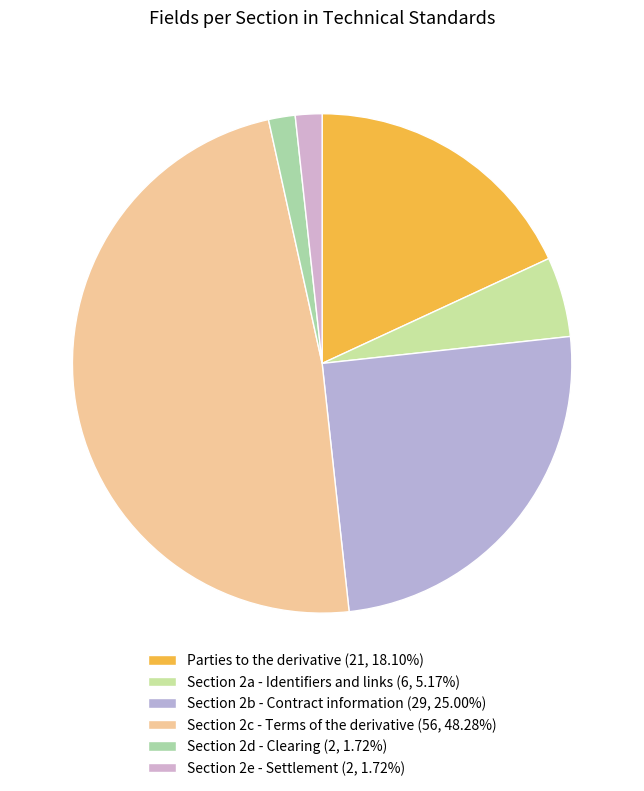

To the nearest percent, what portion does Section 2d - Clearing represent?

2%